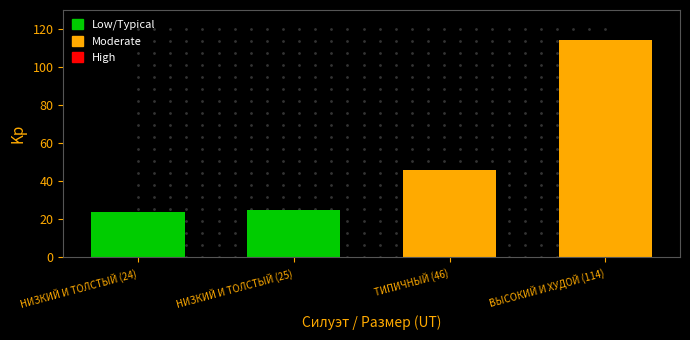

Which category has the highest value across all series?

ВЫСОКИЙ И ХУДОЙ (114)